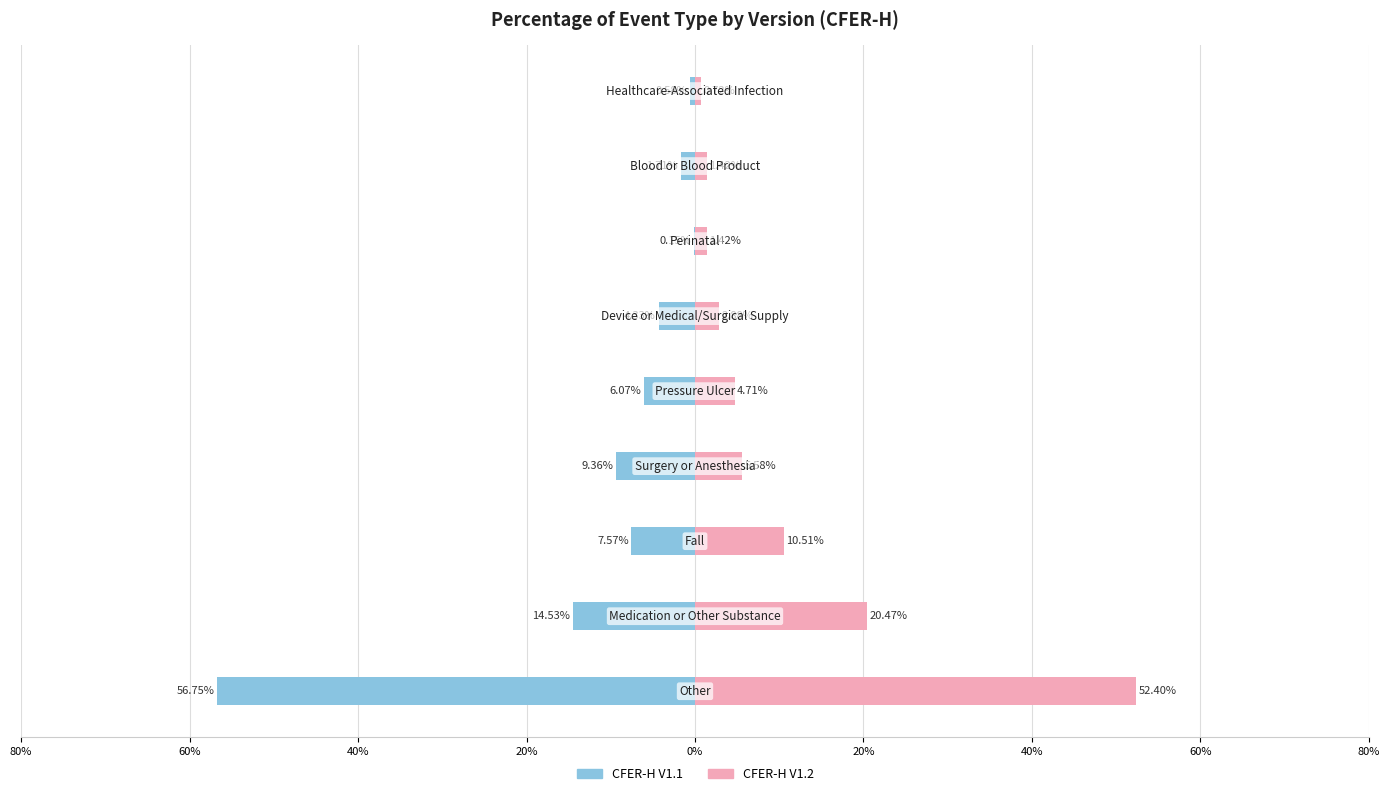

What is the lowest value of the CFER-H V1.1 series?

-0.6